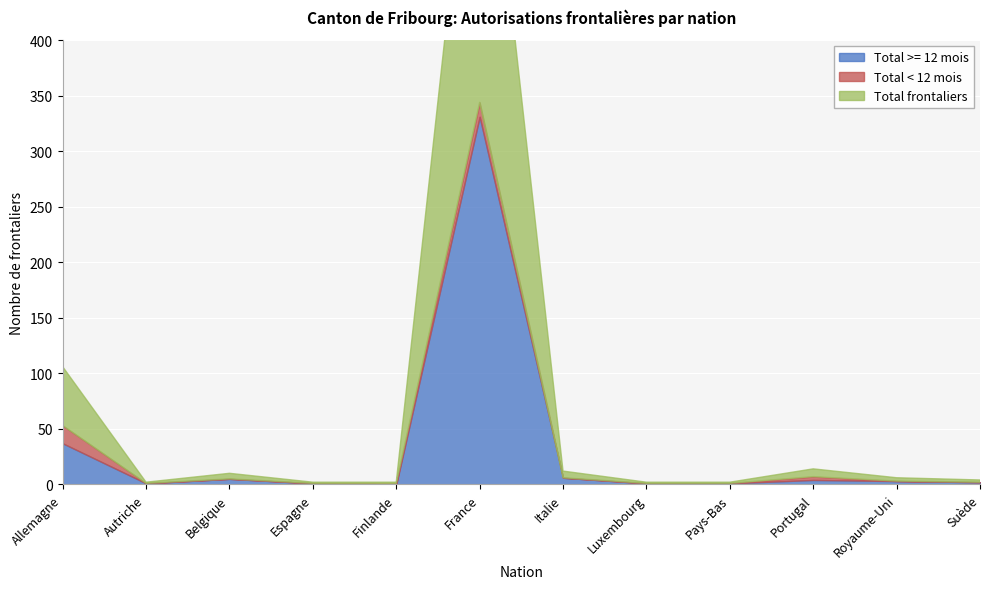

What is the label of the 5th point from the right?

Luxembourg